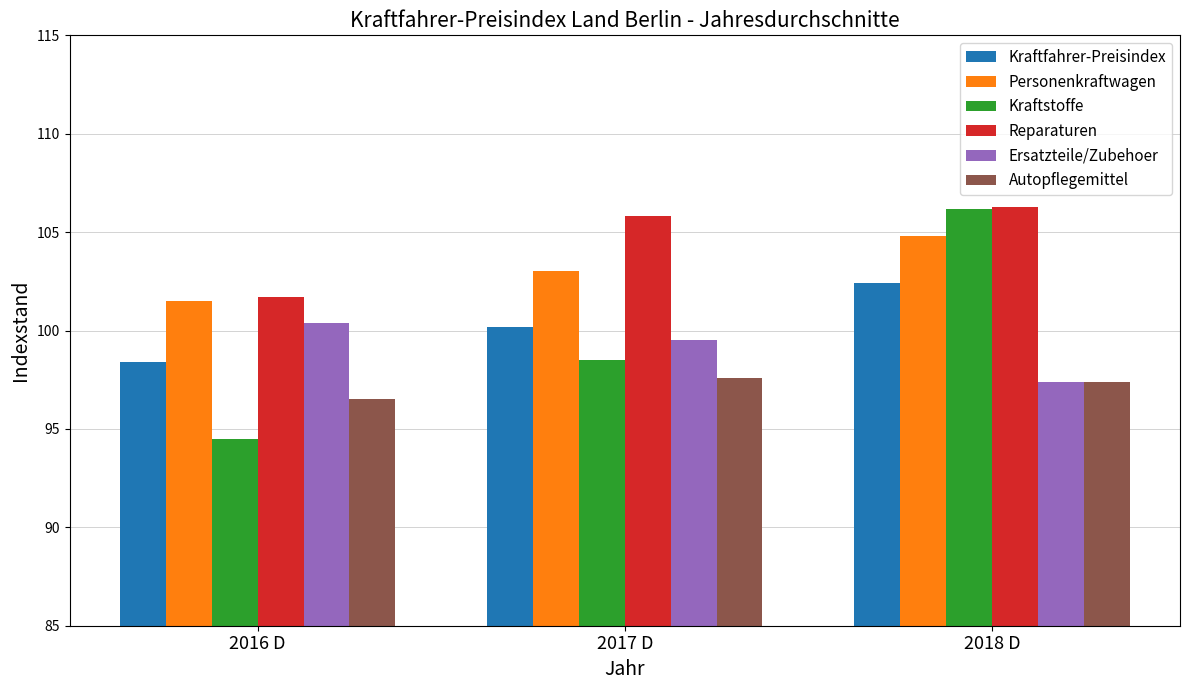

What position from the right is 2016 D?

3